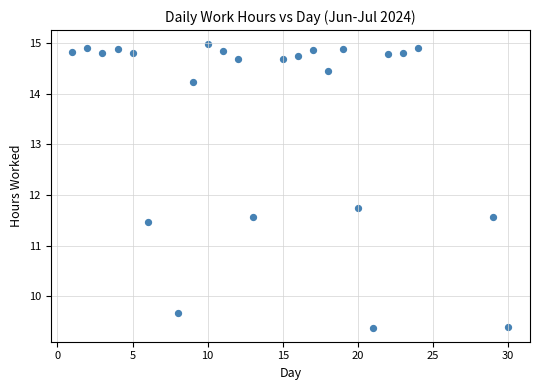

What Y value in the scatter plot is closest to 12?

11.7